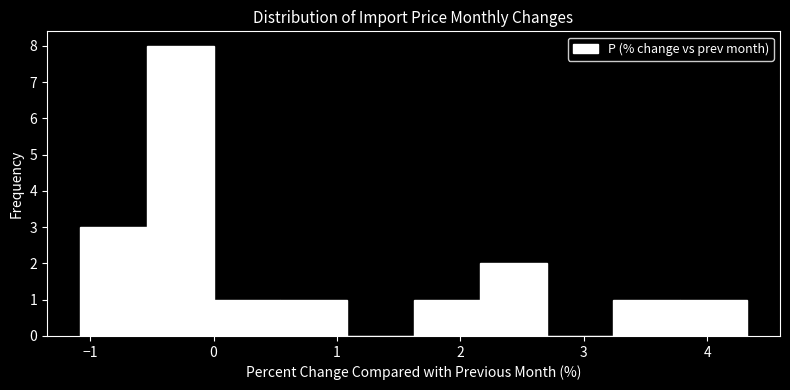

Over which range of the x-axis is the bar tallest?

-0.54 to 0.00